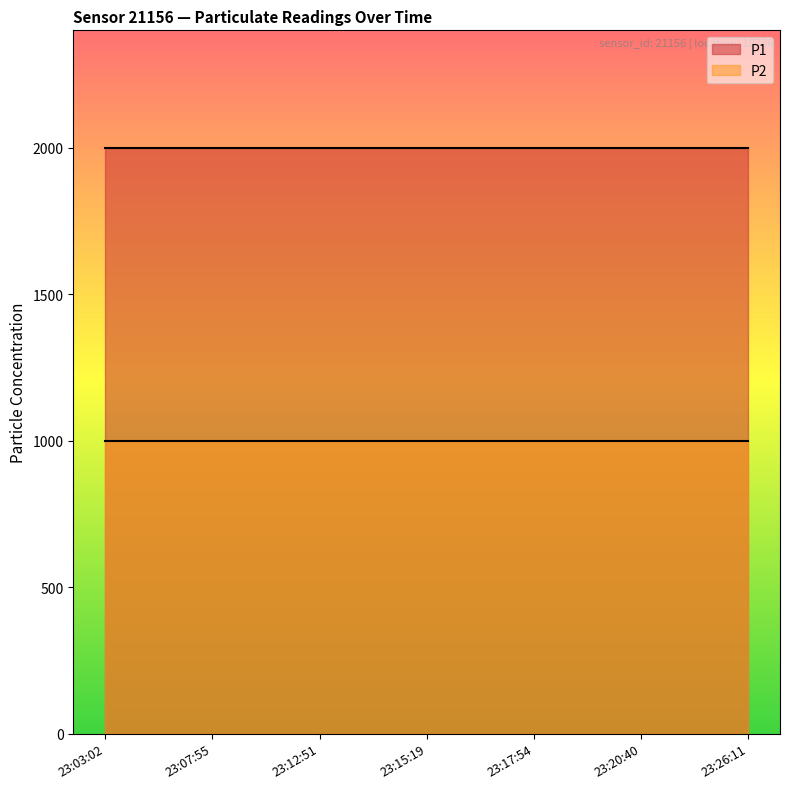

What is the sum of all P2 values?

6999.3